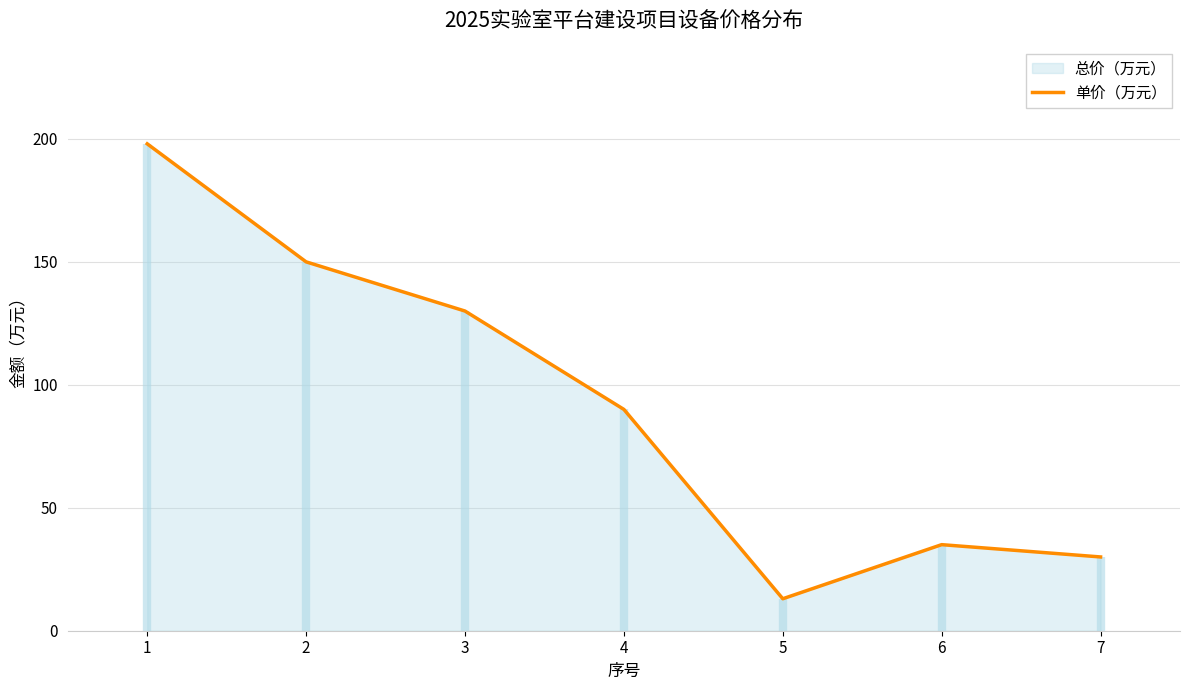

Which category has the highest value across all series?

1